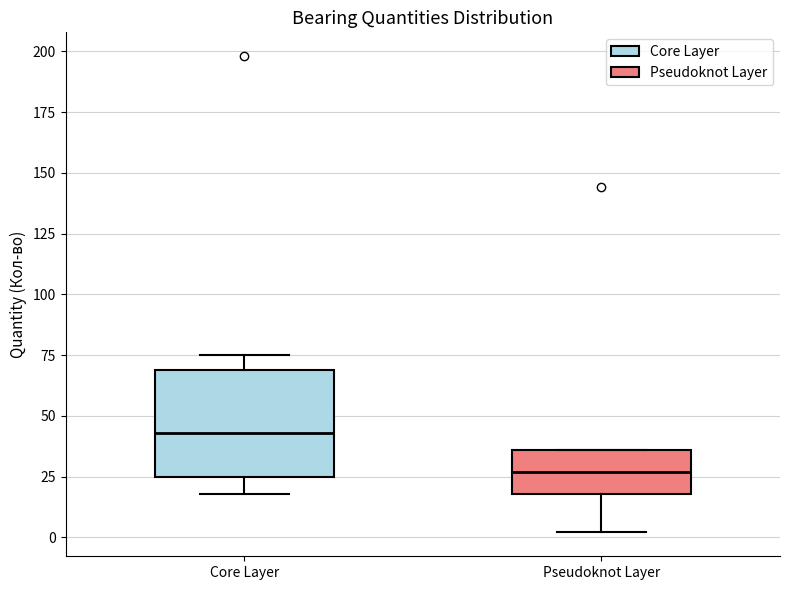

Reading left to right, read every box against the y-axis: the position of its median line, the range the box covers, and the ends of its whiskers. The values are not printed on the chart, so give them approximately, as read against the axis.

Core Layer: median 45, box 25 to 70, whiskers 20 to 75
Pseudoknot Layer: median 25, box 20 to 35, whiskers 0 to 35